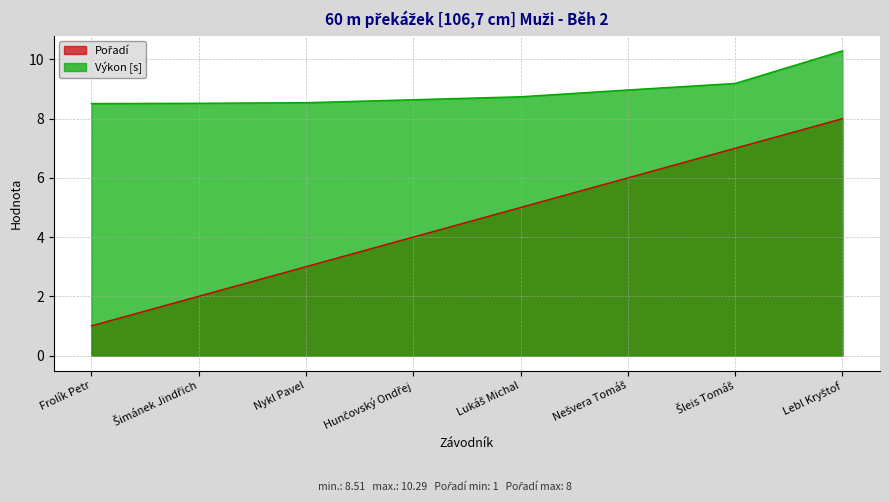

What is the highest value of the Výkon series?

10.3